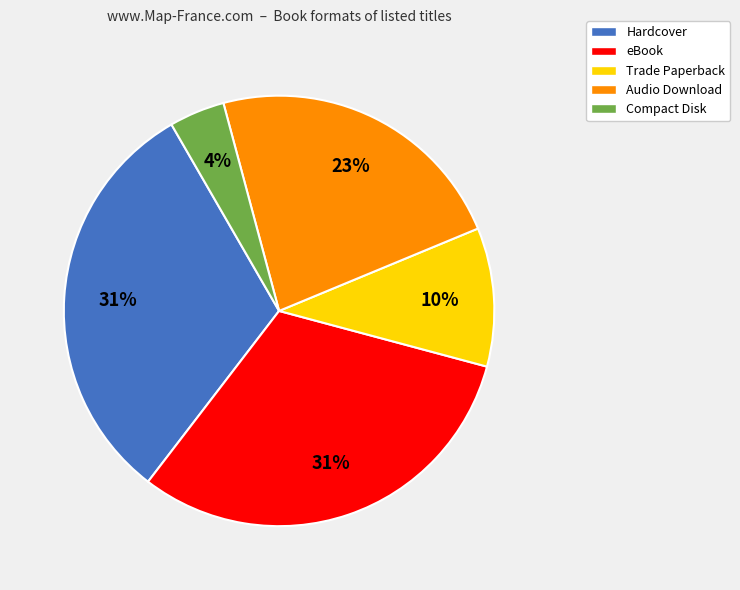

What percentage is the Trade Paperback slice, to the nearest percent?

10%